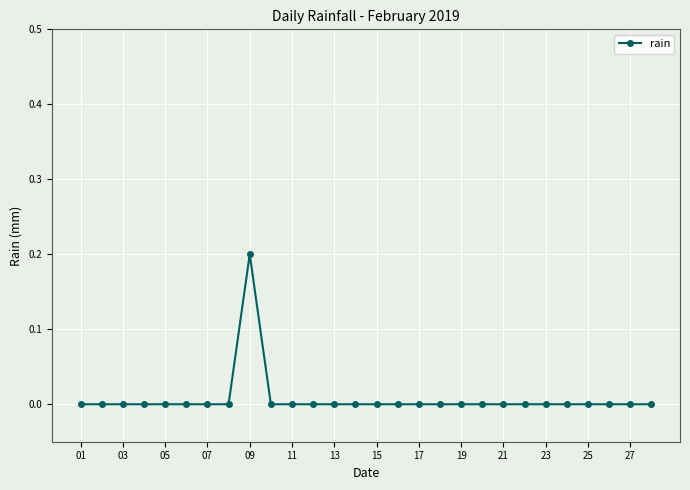

What is the sum of all values?

0.2